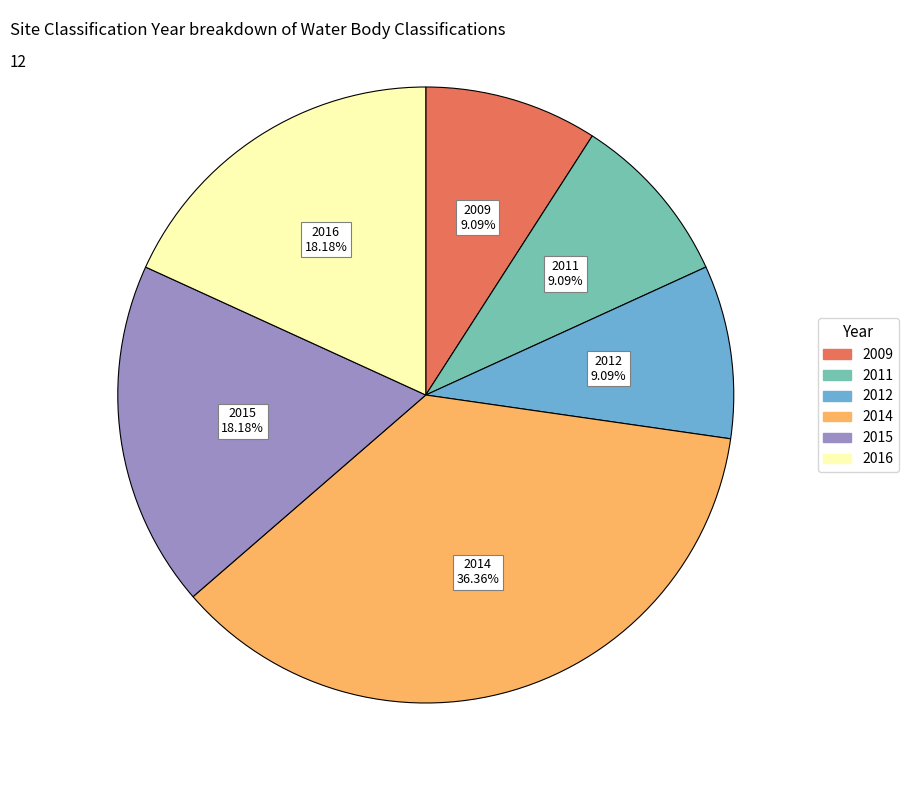

How much of the chart is everything except 2009?

90.9%